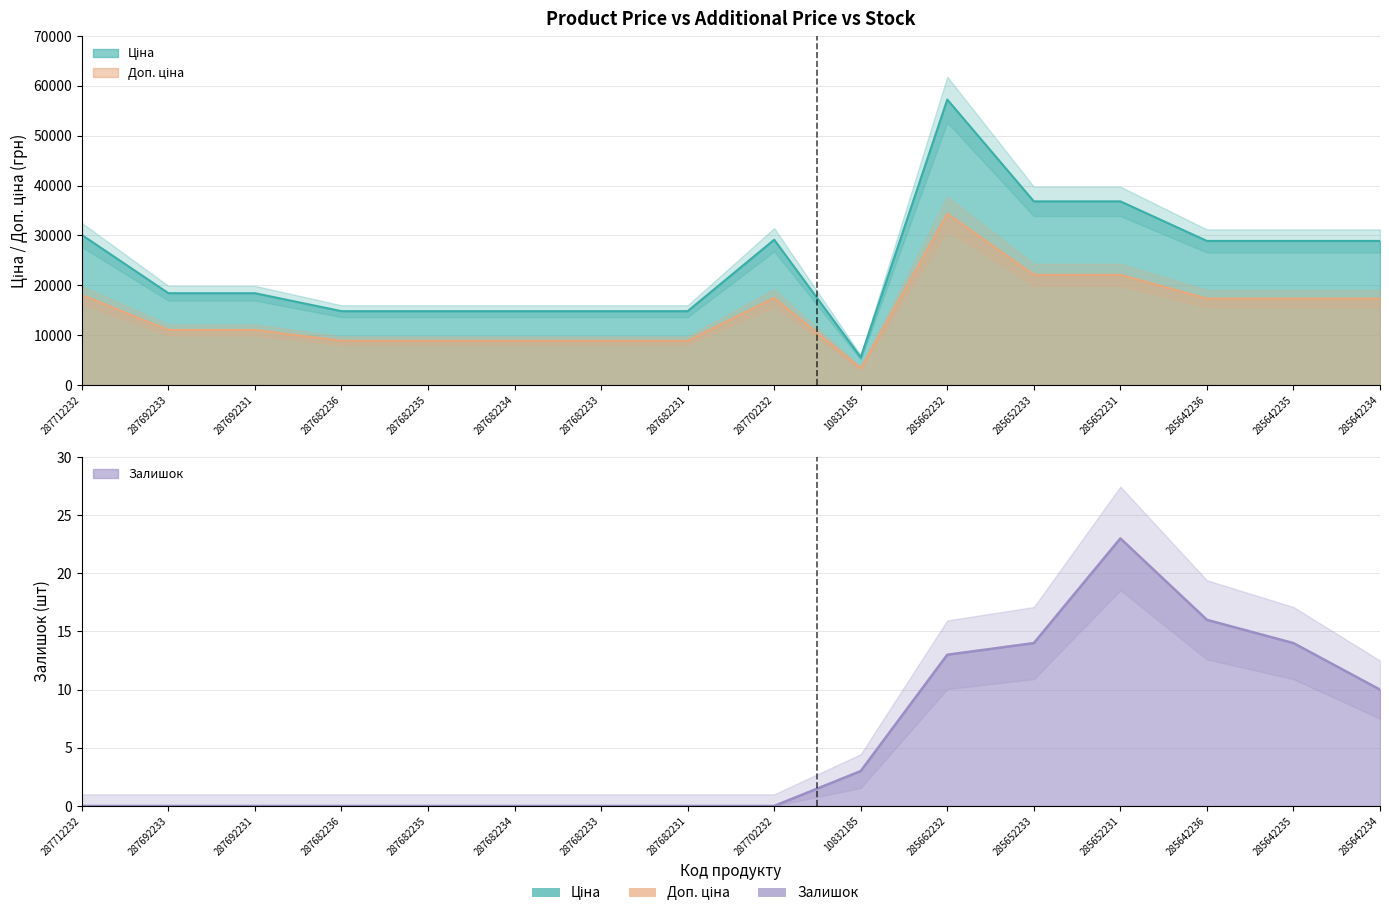

Which series has the widest spread of values?

Ціна